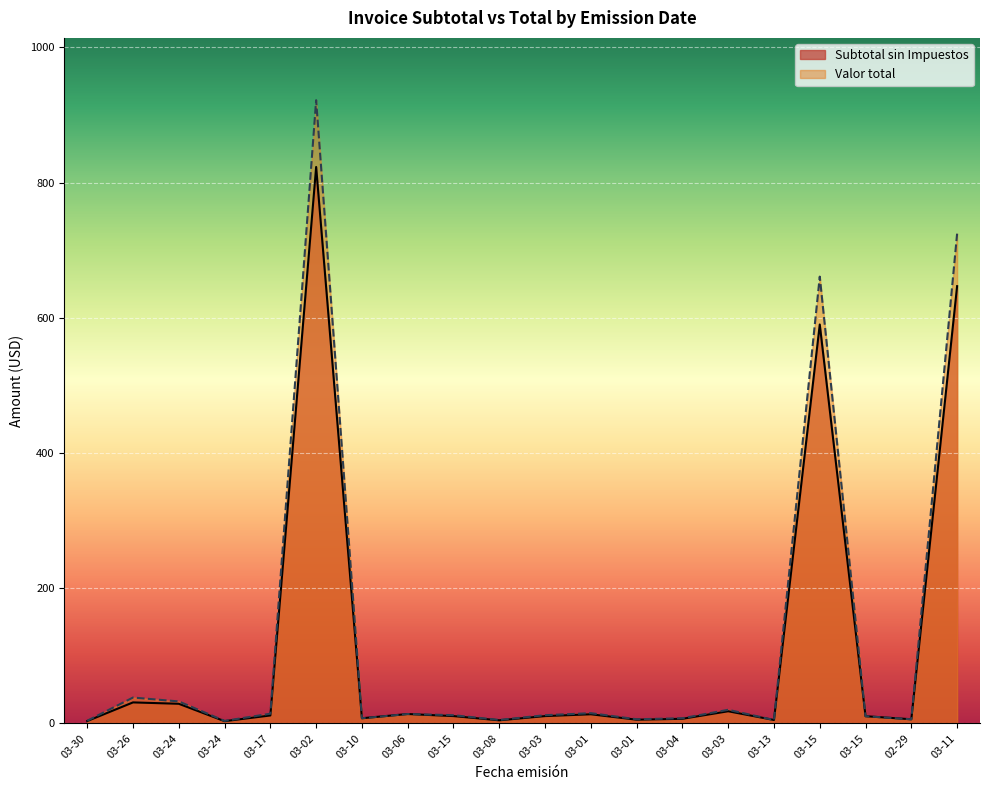

What is the maximum value for Valor total?

921.9